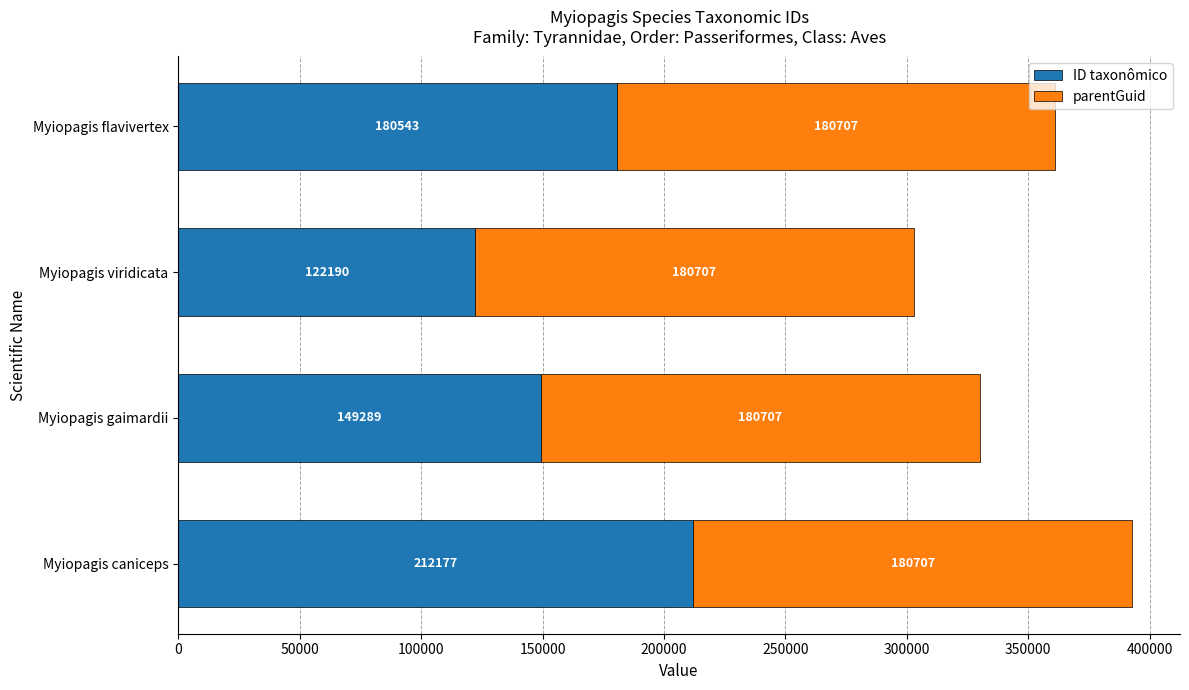

What is the total value across all series at Myiopagis caniceps?

392884